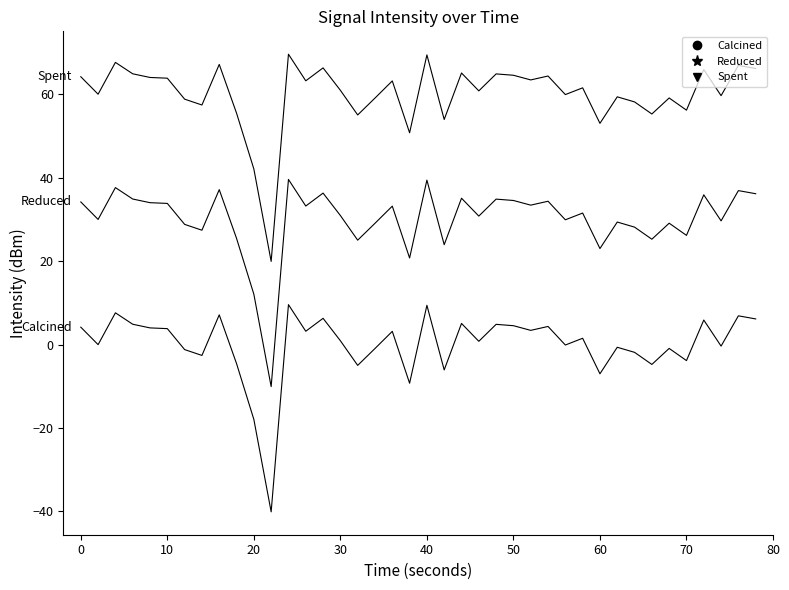

Is this an area chart (filled region under the line)?

No